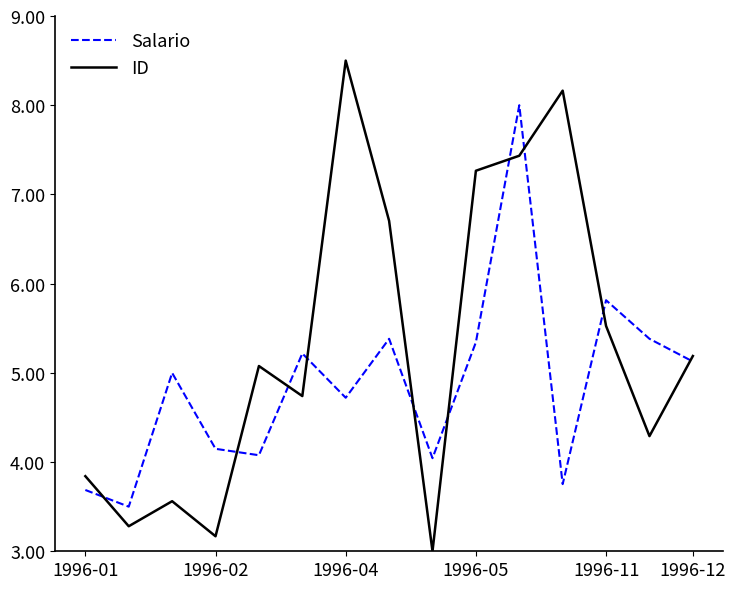

Which series has the largest range (max minus min)?

ID